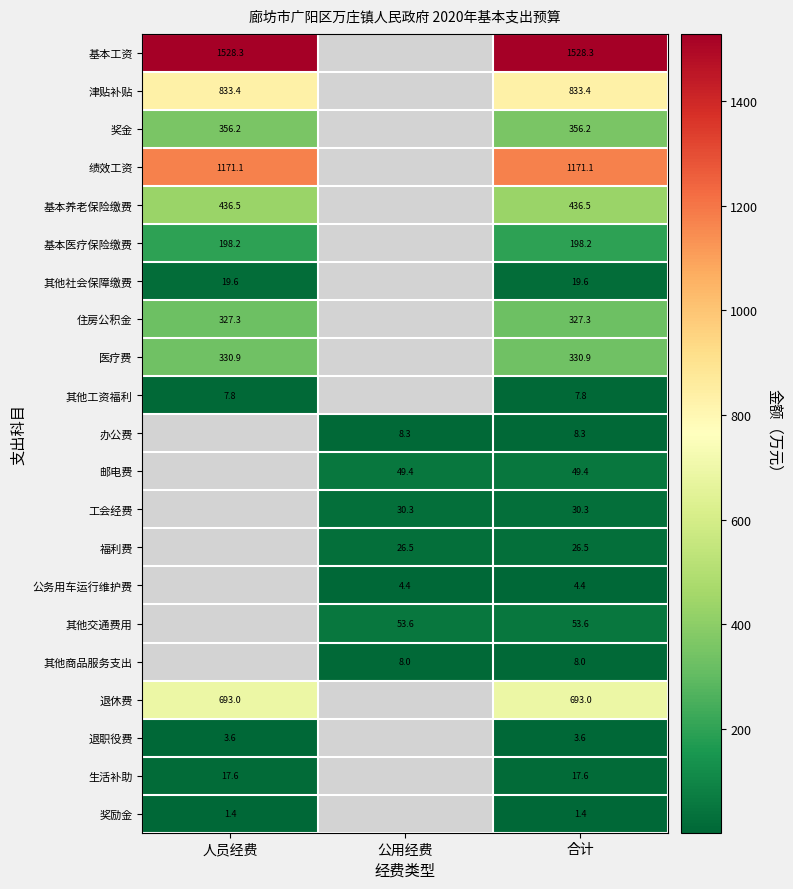

Is the value of 基本养老保险缴费 at 人员经费 greater than the value of 其他交通费用 at 公用经费?

Yes